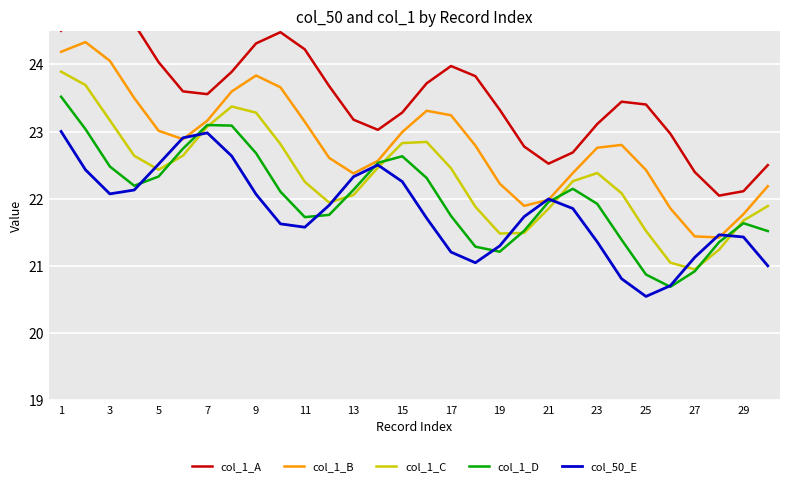

Which category has the lowest value in the col_50_E series?

25